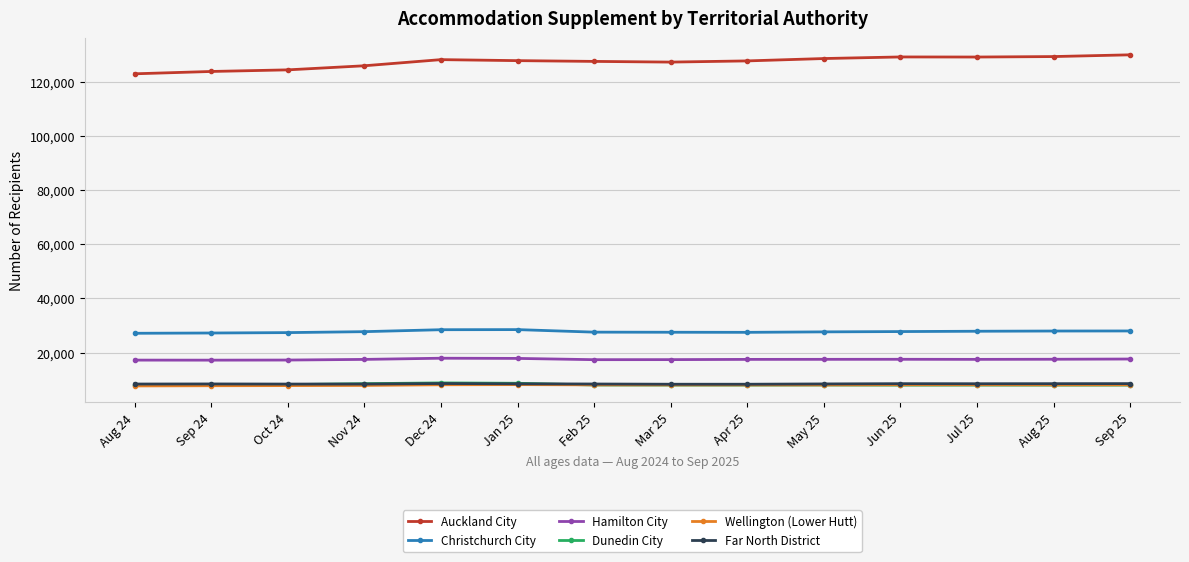

How many series are shown in this chart?

6